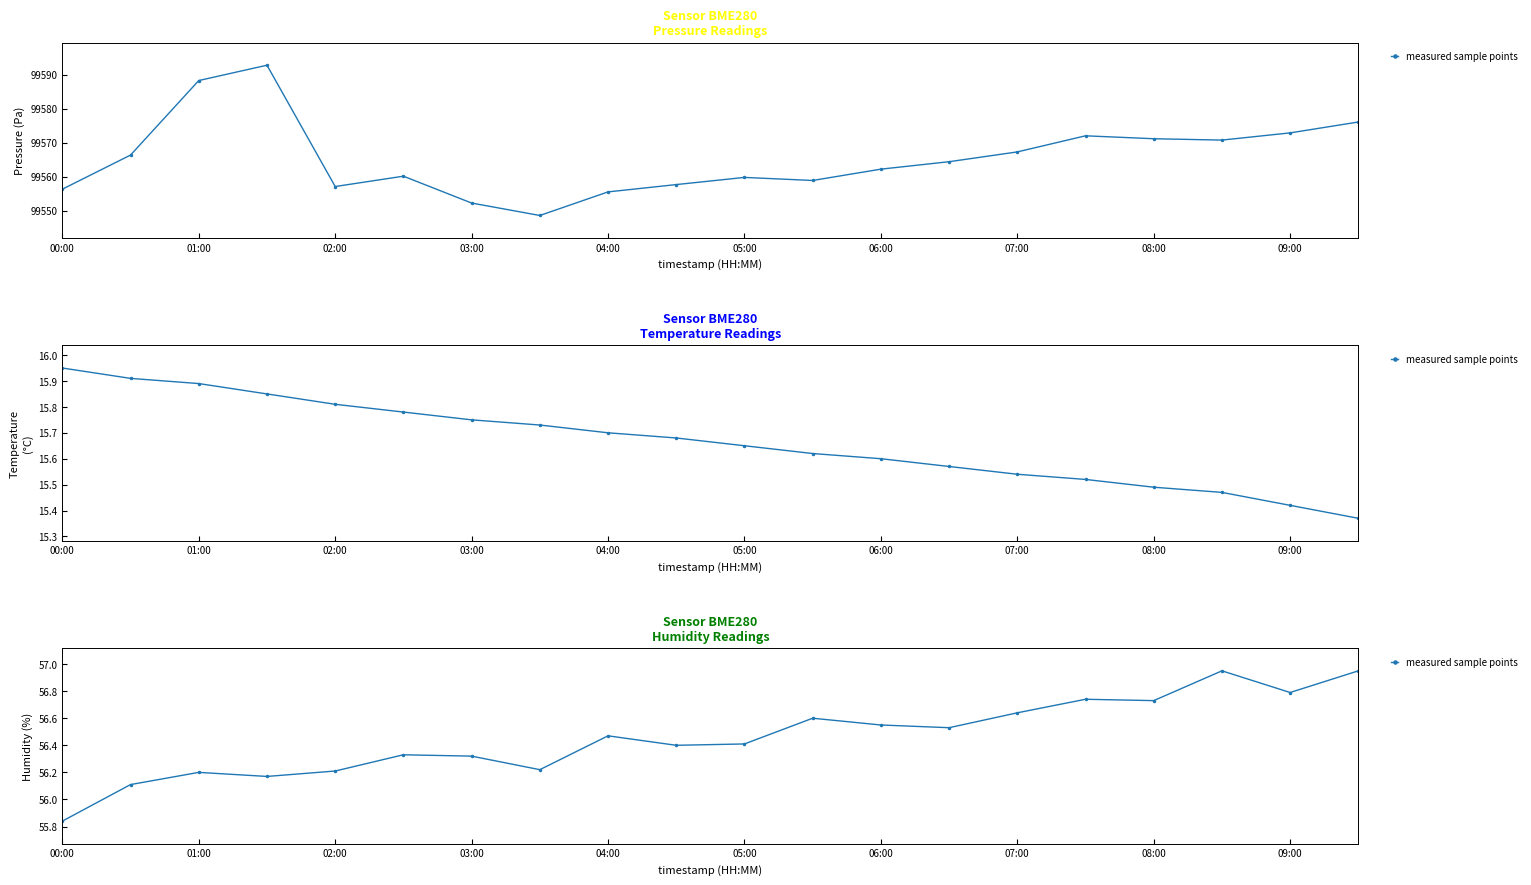

How many interior local valleys (lower than both neighbors) does the data have?

6